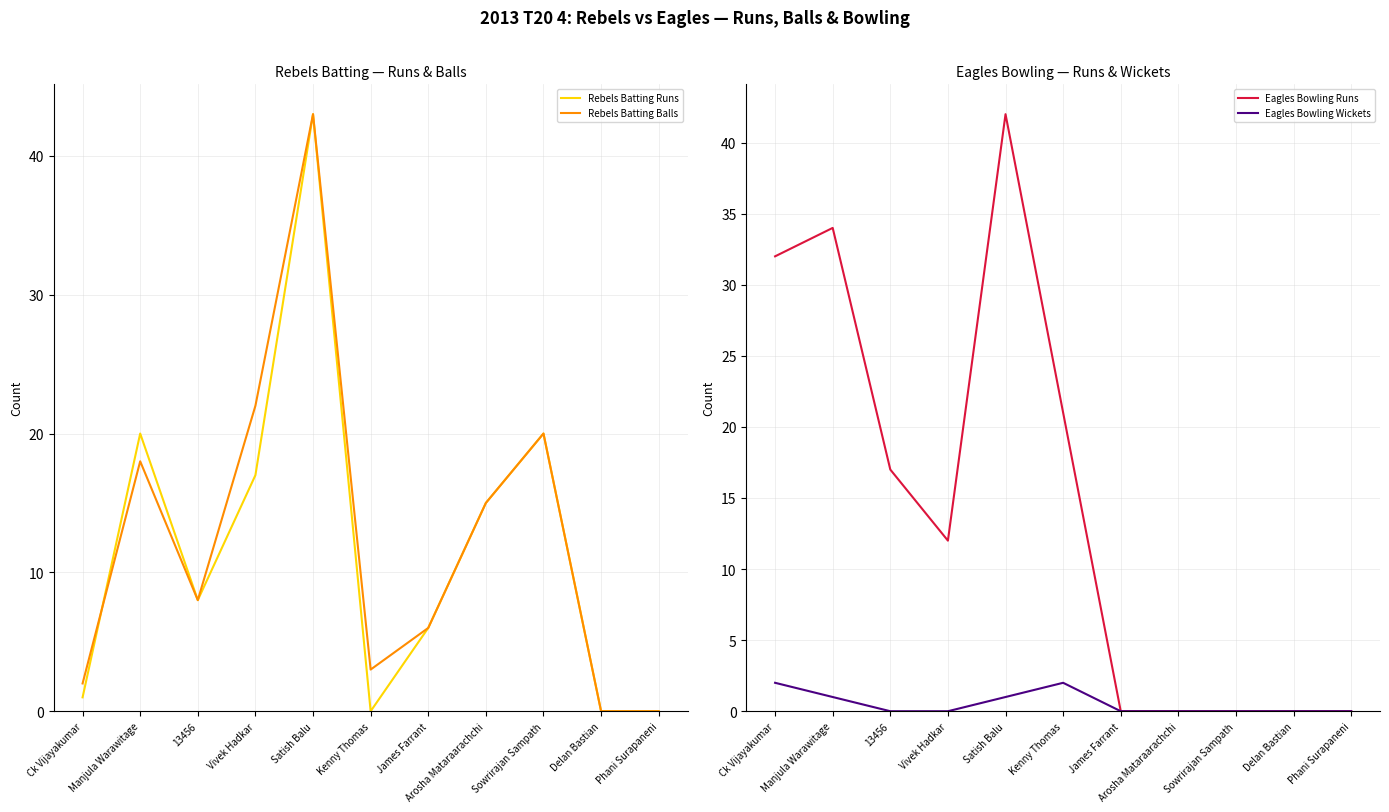

What is the value of the Rebels Batting Balls point at the 8th from the left?

15